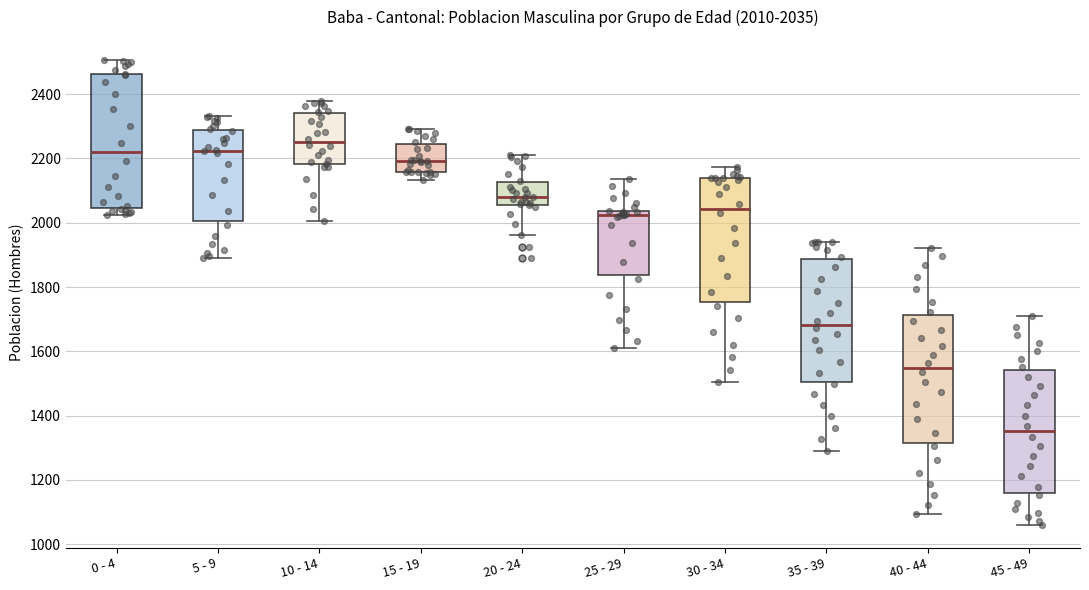

Which box has the lowest median line?

45 - 49